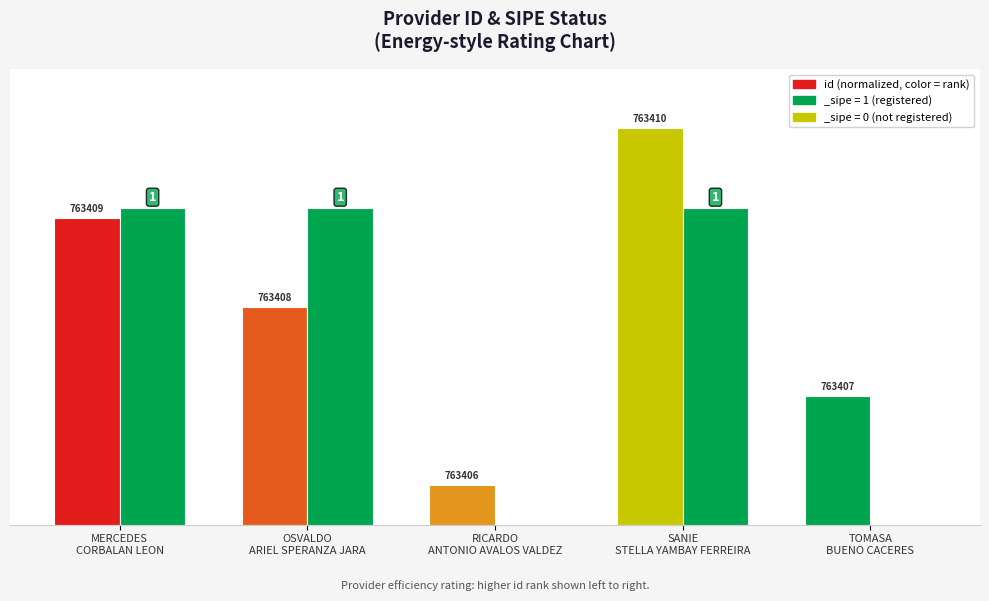

Reading left to right, transcribe all the data shown in this chart.

77.5	55.0	10.0	100.0	32.5